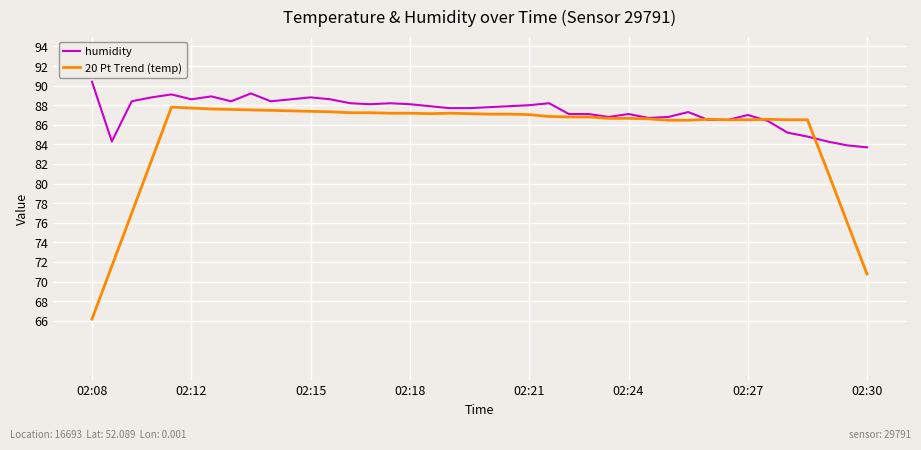

Which series has the largest total across all categories?

humidity